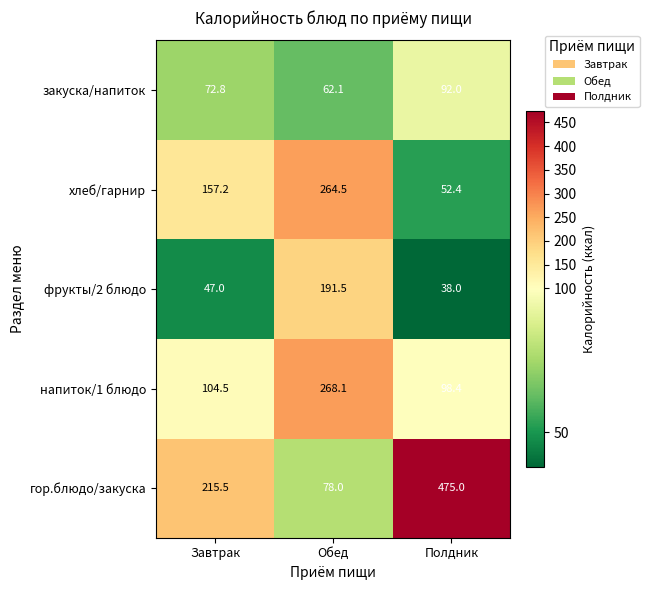

Where is закуска/напиток nearest to the value 77?

Завтрак